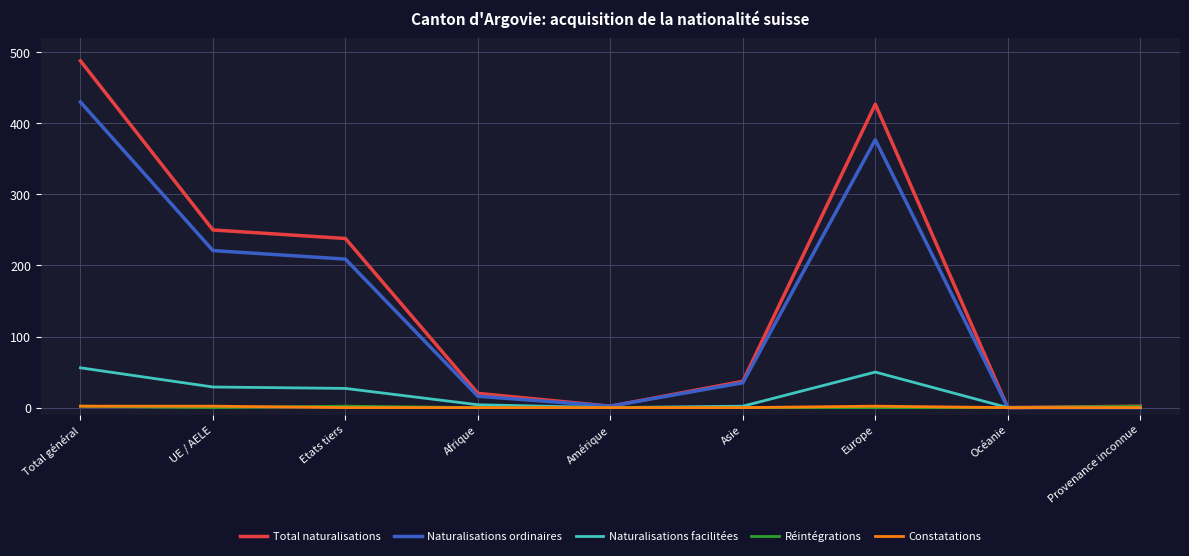

At which category does the chart reach its peak across all series?

Total général